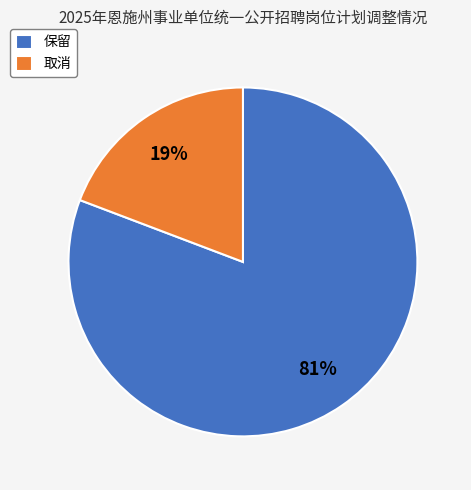

How many slices are in this pie chart?

2